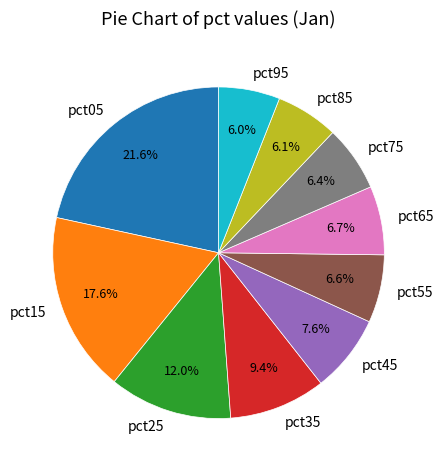

To the nearest percent, what portion does pct95 represent?

6%